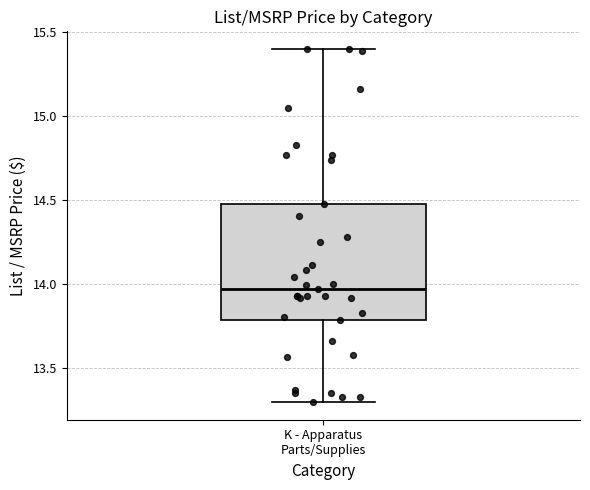

Where does the upper whisker of the box for K - Apparatus Parts/Supplies end on the y-axis? The values are not printed on the chart, so give them approximately, as read against the axis.

15.40